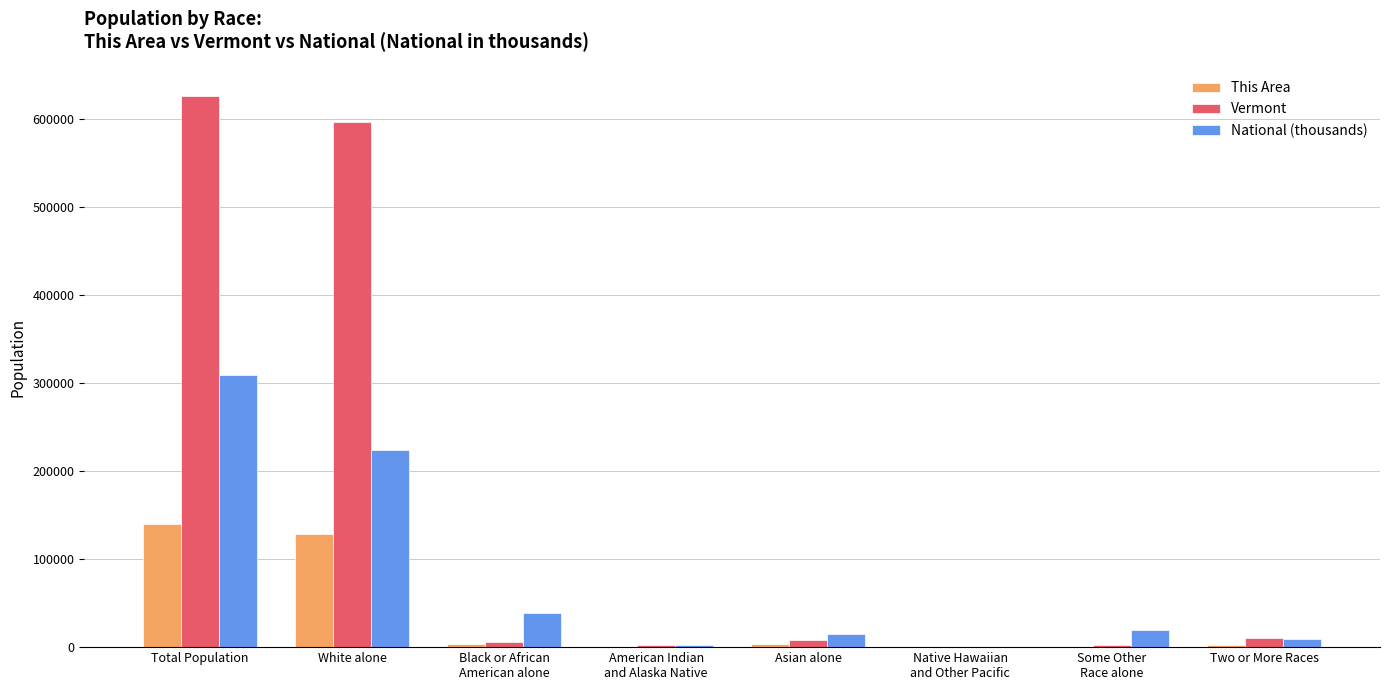

The National (thousands) series shows 127195.6 at White alone. True or false?

False